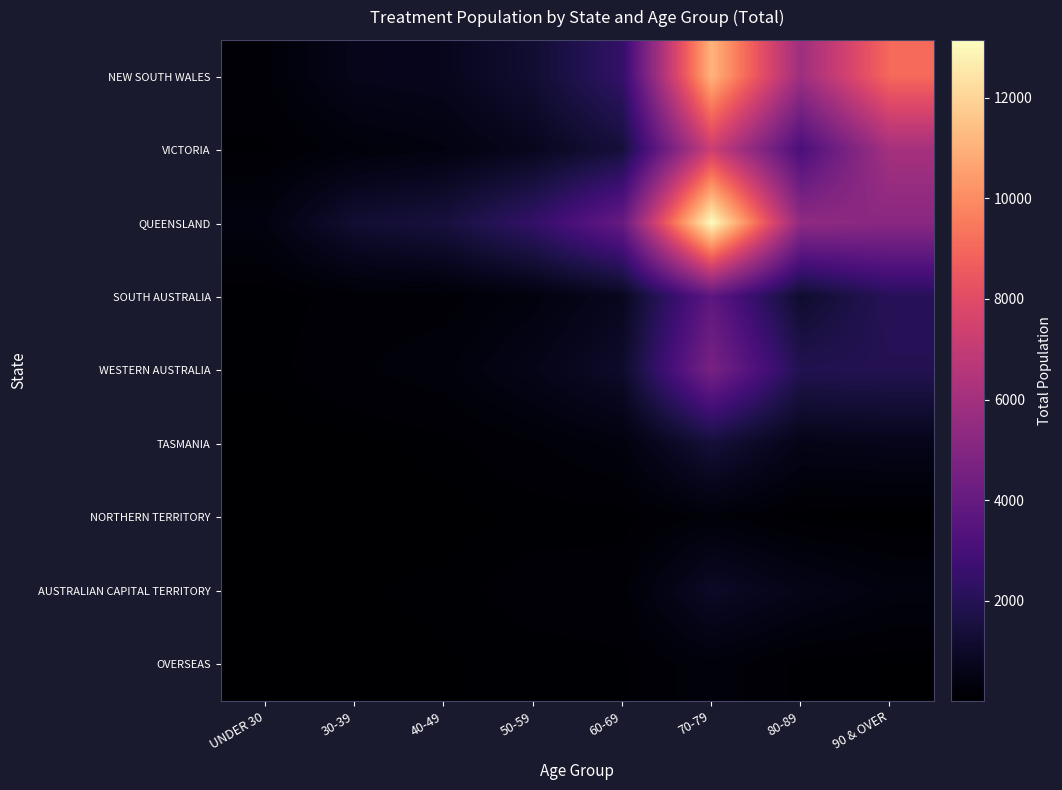

Reading left to right, list all the values displayed in this chart.

NEW SOUTH WALES: UNDER 30=191	30-39=661	40-49=729	50-59=1234	60-69=2419	70-79=11095	80-89=5838	90 & OVER=9059
VICTORIA: UNDER 30=95	30-39=281	40-49=398	50-59=748	60-69=1425	70-79=7293	80-89=3093	90 & OVER=6082
QUEENSLAND: UNDER 30=404	30-39=1230	40-49=1495	50-59=2411	60-69=4033	70-79=13149	80-89=5376	90 & OVER=5165
SOUTH AUSTRALIA: UNDER 30=59	30-39=158	40-49=168	50-59=359	60-69=786	70-79=3751	80-89=1142	90 & OVER=2061
WESTERN AUSTRALIA: UNDER 30=77	30-39=200	40-49=280	50-59=608	60-69=1055	70-79=4621	80-89=1885	90 & OVER=1933
TASMANIA: UNDER 30=17	30-39=42	40-49=86	50-59=200	60-69=359	70-79=1369	80-89=578	90 & OVER=657
NORTHERN TERRITORY: UNDER 30=8	30-39=29	40-49=35	50-59=70	60-69=73	70-79=237	80-89=63	90 & OVER=28
AUSTRALIAN CAPITAL TERRITORY: UNDER 30=34	30-39=54	40-49=75	50-59=161	60-69=171	70-79=959	80-89=602	90 & OVER=376
OVERSEAS: UNDER 30=11	30-39=33	40-49=55	50-59=72	60-69=96	70-79=288	80-89=84	90 & OVER=56